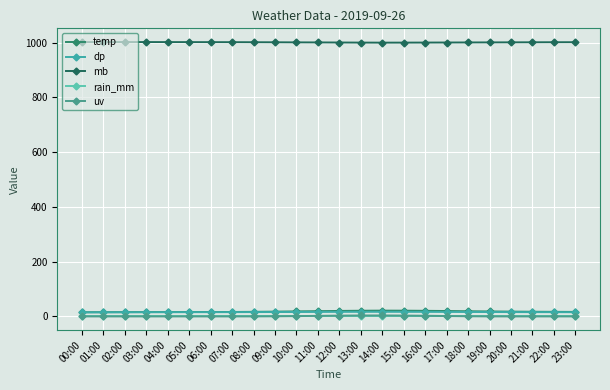

True or false: rain_mm and dp cross at least once.

False